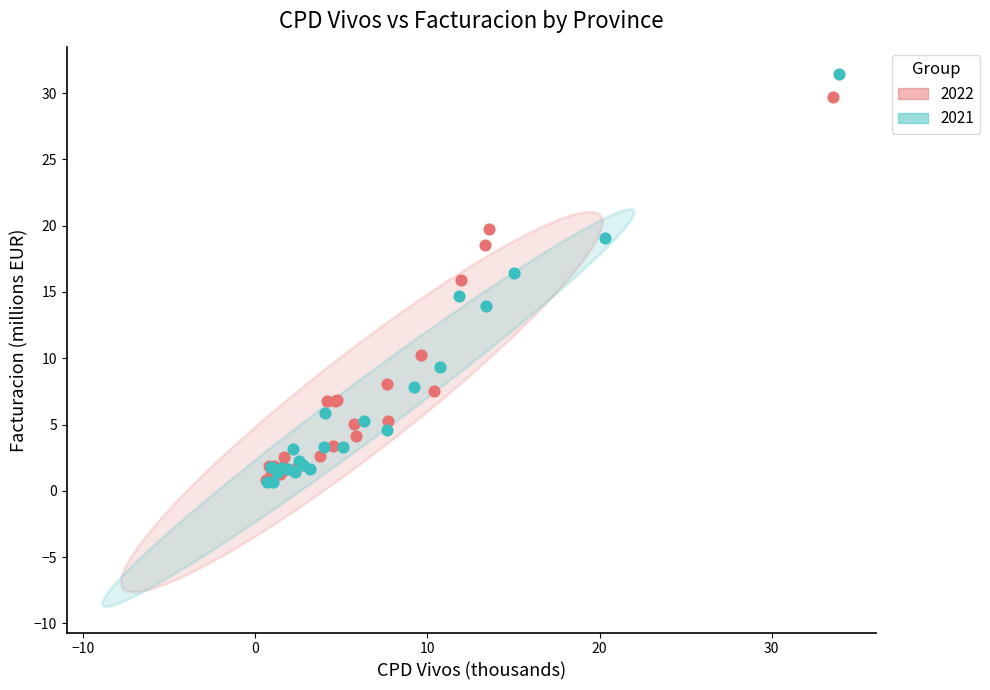

Which series has the largest Y range (max minus min)?

2021